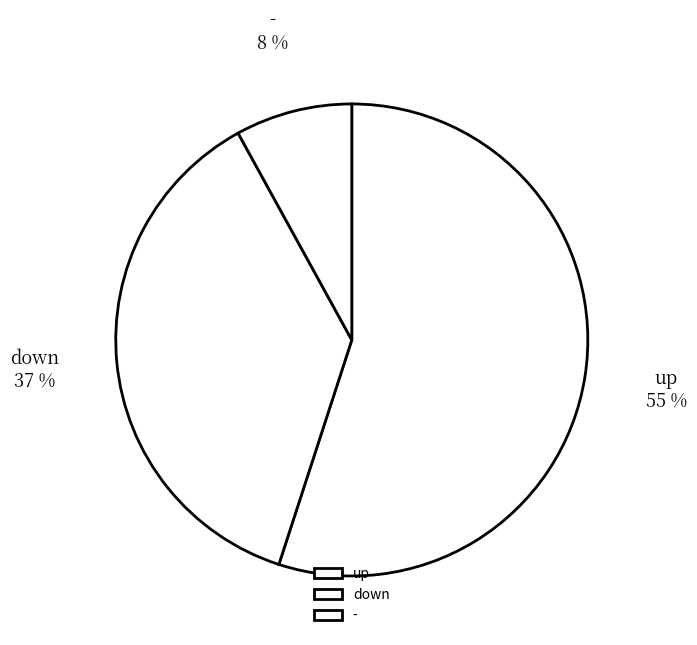

Which category accounts for the majority?

up